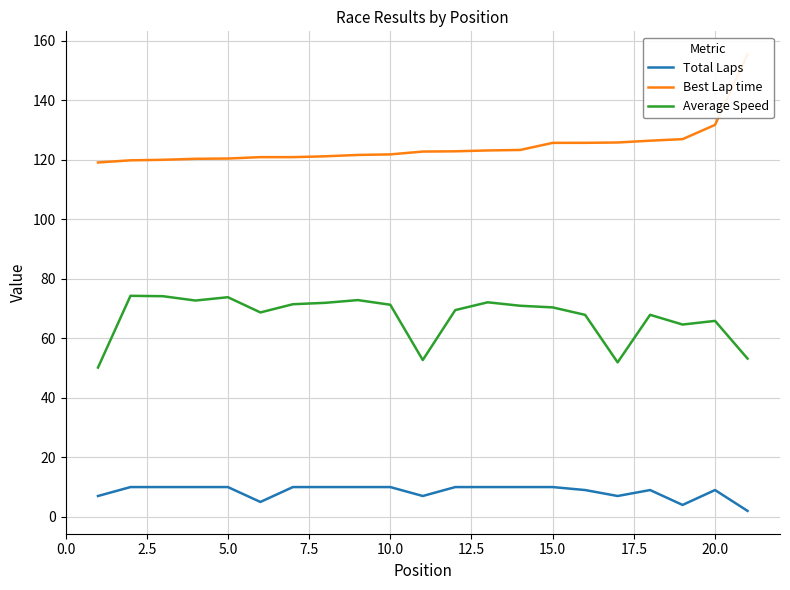

How many lines are shown in the chart?

3